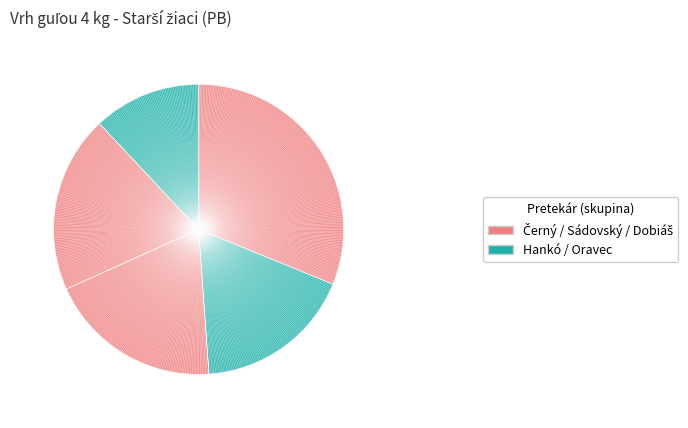

To the nearest percent, what is the difference between the largest and smallest slice percentages?

19%